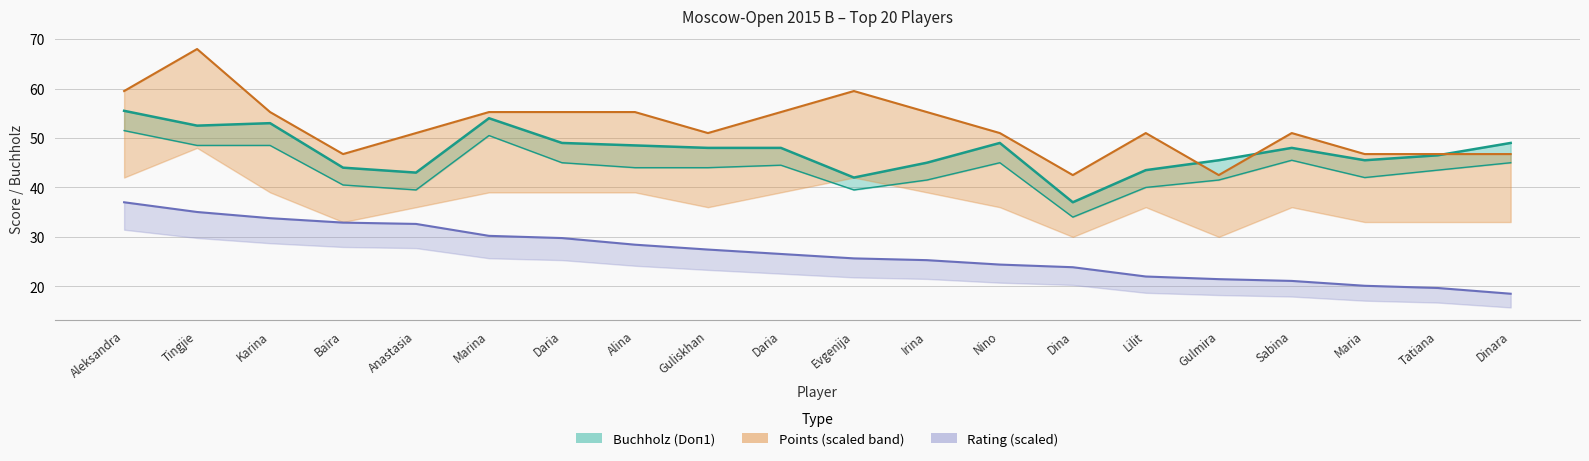

True or false: Points has more than 2 interior local peaks.

True